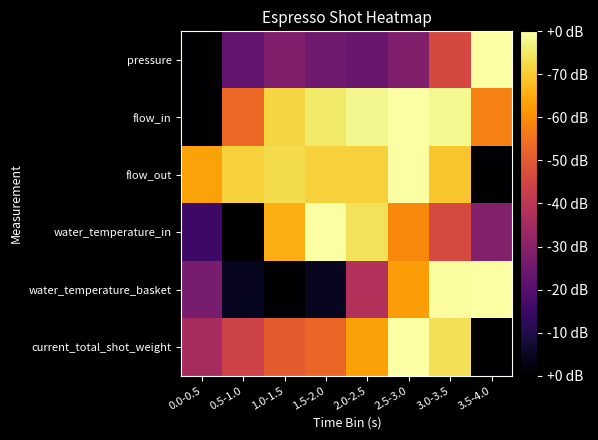

Reading left to right, extract all data points from this chart.

pressure: 0.0-0.5=0.0	0.5-1.0=0.3	1.0-1.5=0.4	1.5-2.0=0.3	2.0-2.5=0.3	2.5-3.0=0.4	3.0-3.5=0.6	3.5-4.0=1.0
flow_in: 0.0-0.5=0.0	0.5-1.0=0.7	1.0-1.5=0.9	1.5-2.0=0.9	2.0-2.5=1.0	2.5-3.0=1.0	3.0-3.5=1.0	3.5-4.0=0.7
flow_out: 0.0-0.5=0.8	0.5-1.0=0.9	1.0-1.5=0.9	1.5-2.0=0.9	2.0-2.5=0.9	2.5-3.0=1.0	3.0-3.5=0.9	3.5-4.0=0.0
water_temperature_in: 0.0-0.5=0.2	0.5-1.0=0.0	1.0-1.5=0.8	1.5-2.0=1.0	2.0-2.5=0.9	2.5-3.0=0.7	3.0-3.5=0.6	3.5-4.0=0.4
water_temperature_basket: 0.0-0.5=0.3	0.5-1.0=0.1	1.0-1.5=0.0	1.5-2.0=0.1	2.0-2.5=0.5	2.5-3.0=0.8	3.0-3.5=1.0	3.5-4.0=1.0
current_total_shot_weight: 0.0-0.5=0.4	0.5-1.0=0.6	1.0-1.5=0.6	1.5-2.0=0.7	2.0-2.5=0.8	2.5-3.0=1.0	3.0-3.5=0.9	3.5-4.0=0.0